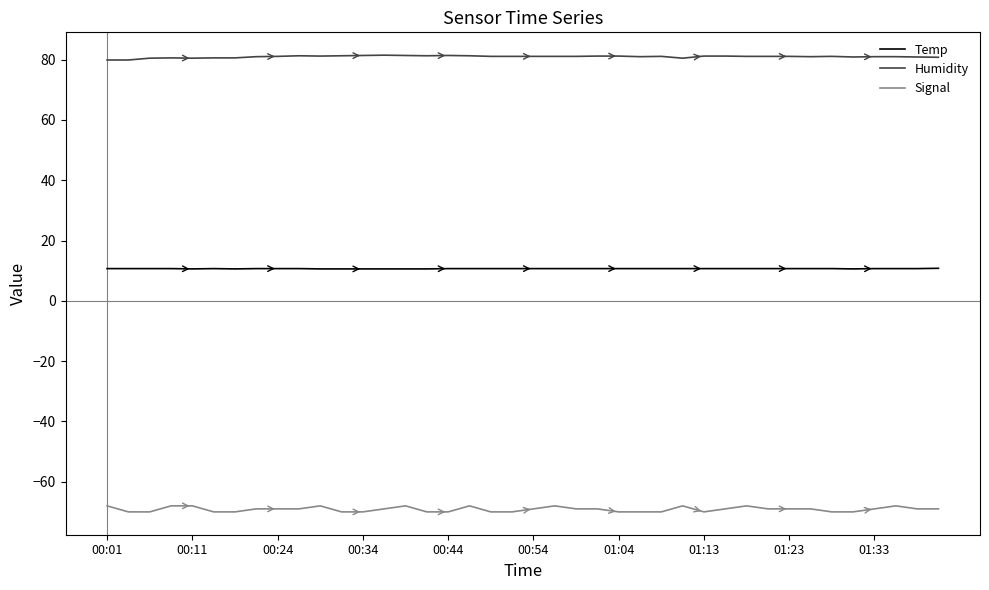

List the series in order of their peak value, highest first.

Humidity, Temp, Signal